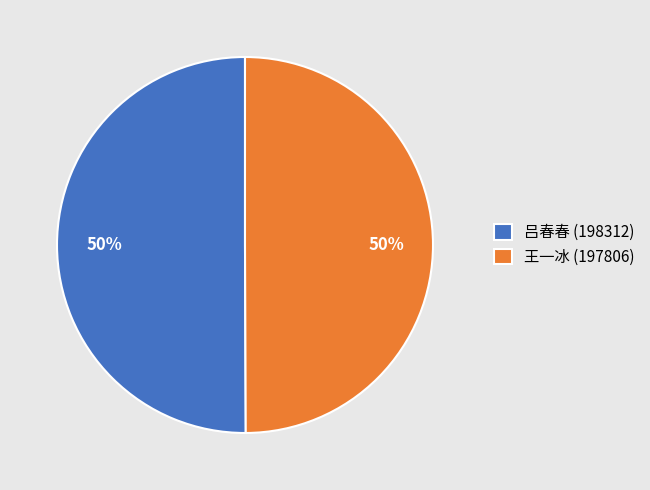

How many segments does this pie chart have?

2